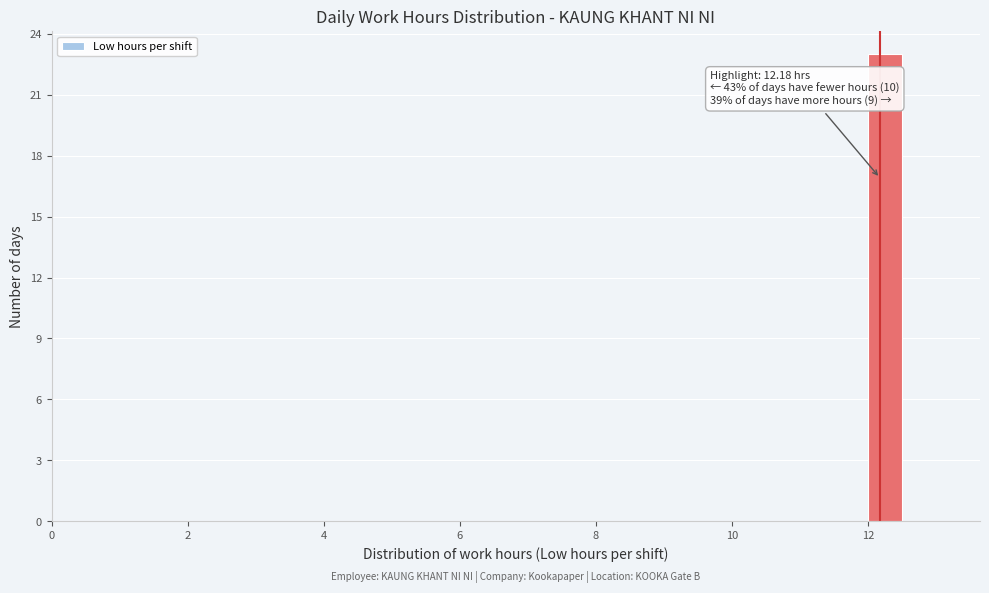

Around what value on the x-axis is the tallest bar? Give the approximate position of its centre, as read against the axis.

12.2